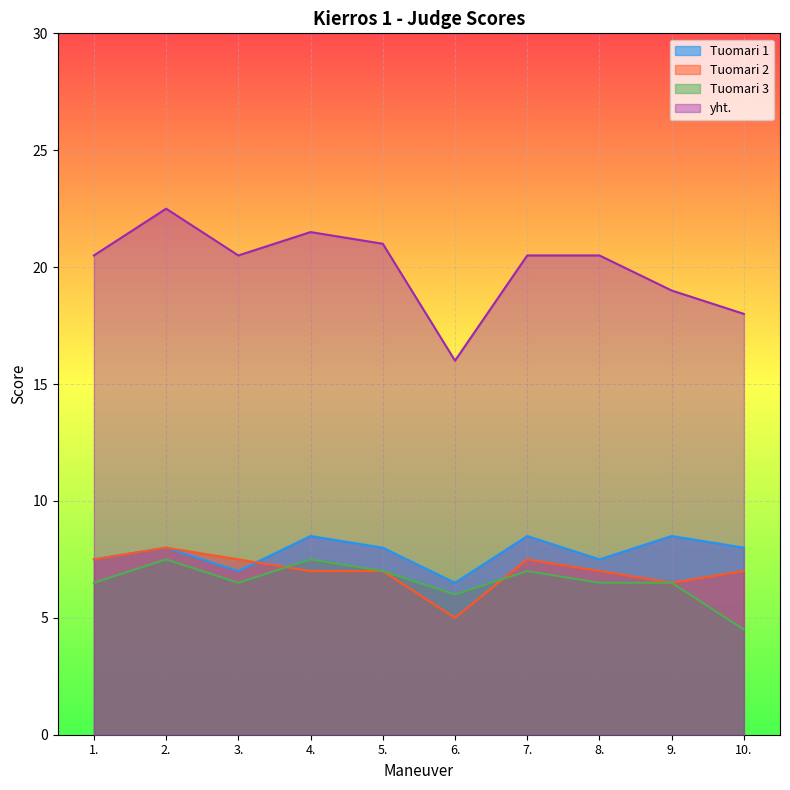

What is the difference between the yht. values at 5. and 4.?

0.5